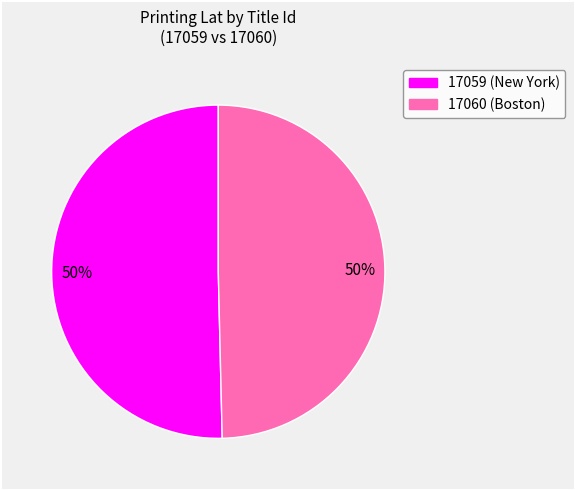

To the nearest percent, what is the average slice percentage?

50%